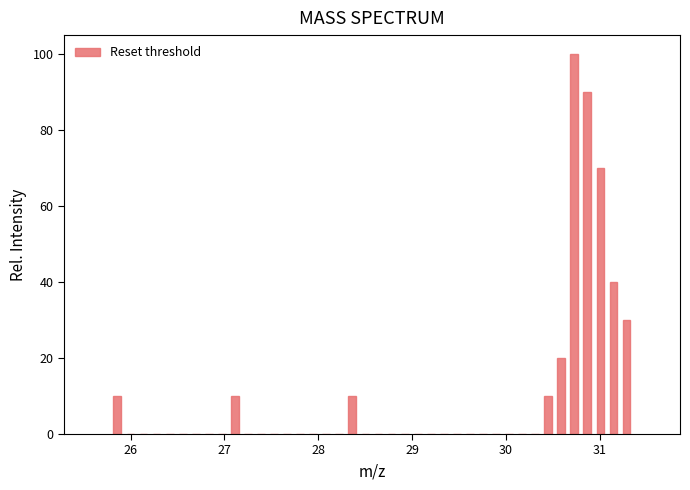

Around what value on the x-axis is the tallest bar? Give the approximate position of its centre, as read against the axis.

30.7